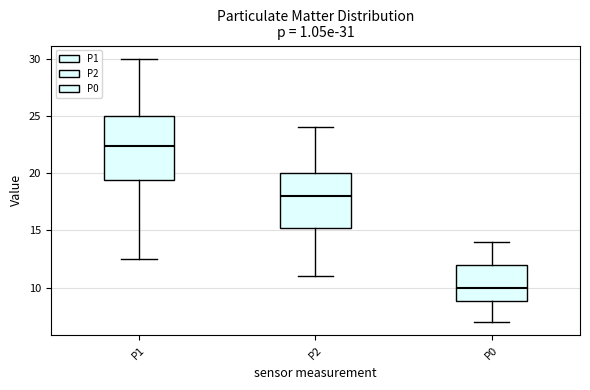

Comparing the boxes themselves (not the whiskers), which one is the tallest?

P1